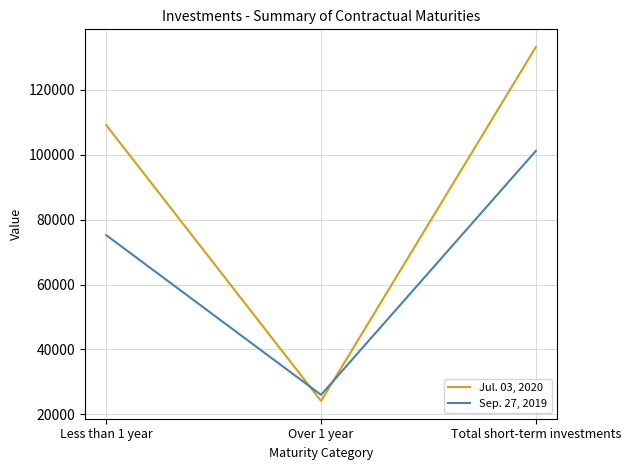

What is the average value of the Jul. 03, 2020 series?

88832